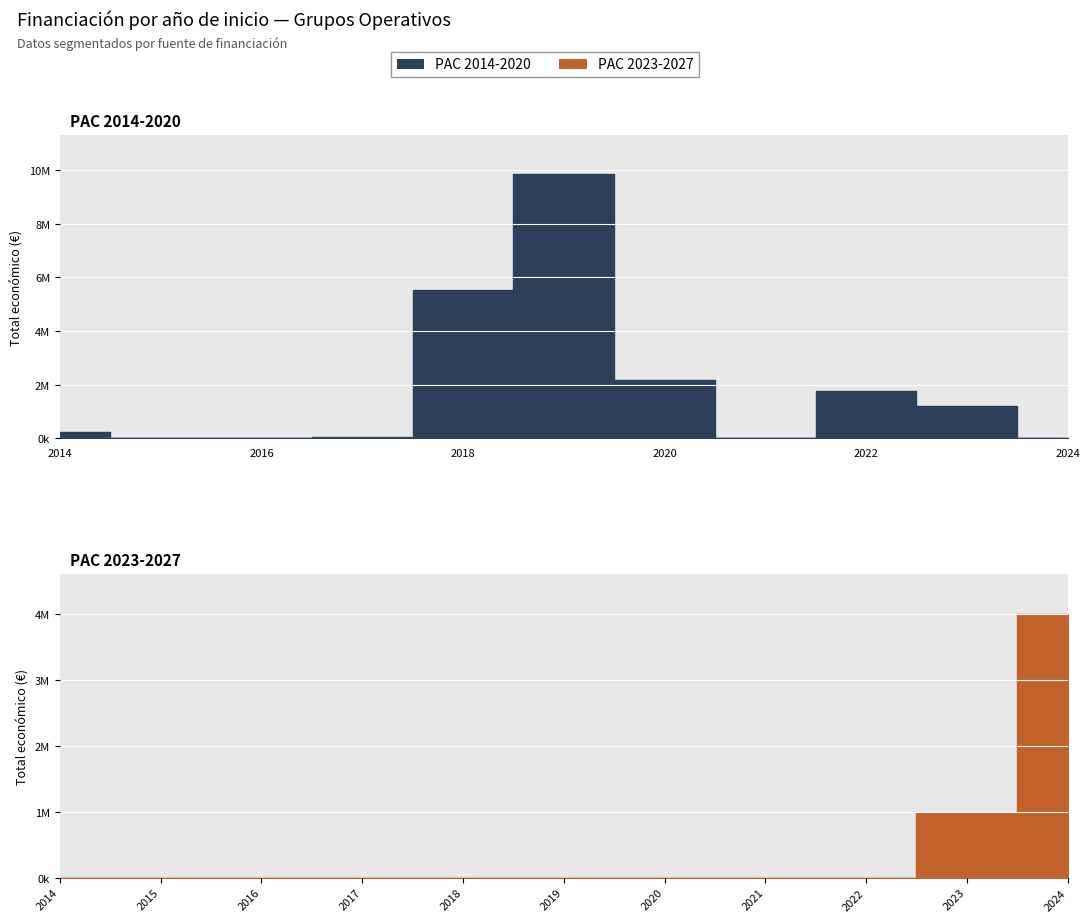

True or false: PAC 2014-2020 and PAC 2023-2027 intersect in this chart.

True